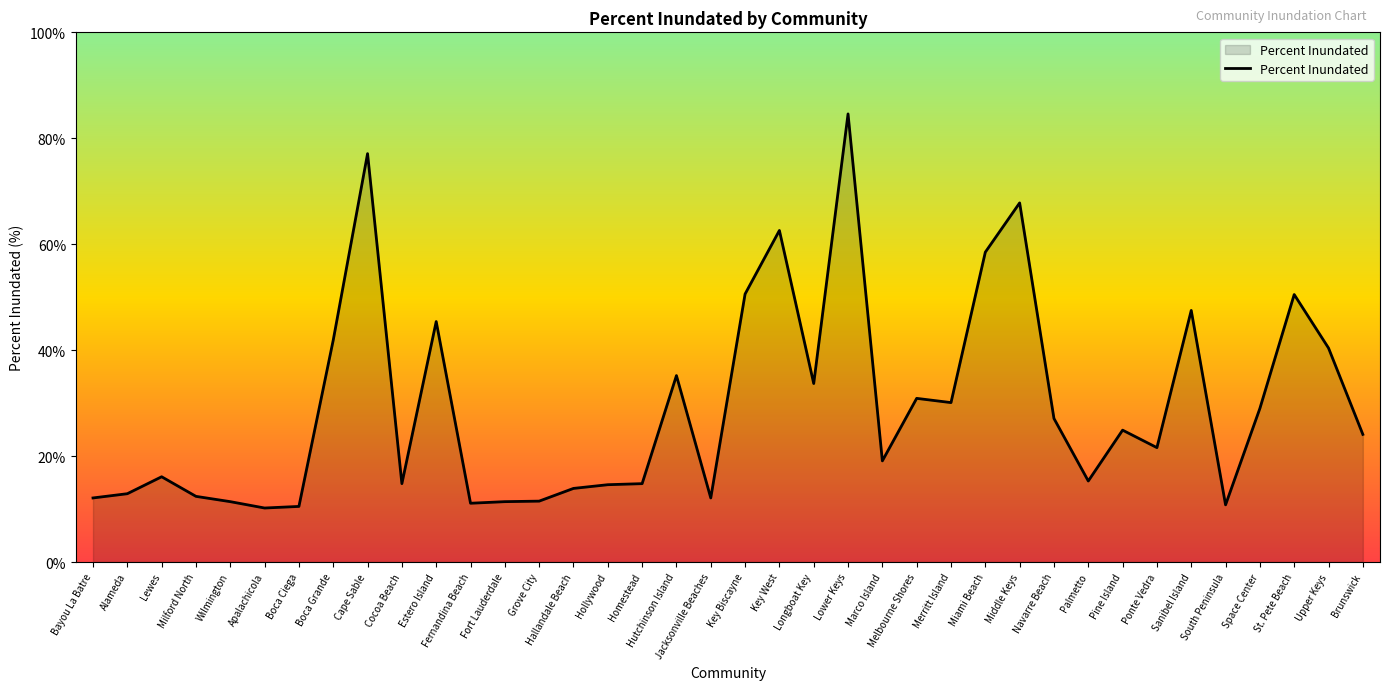

What position from the left is Pine Island?

31